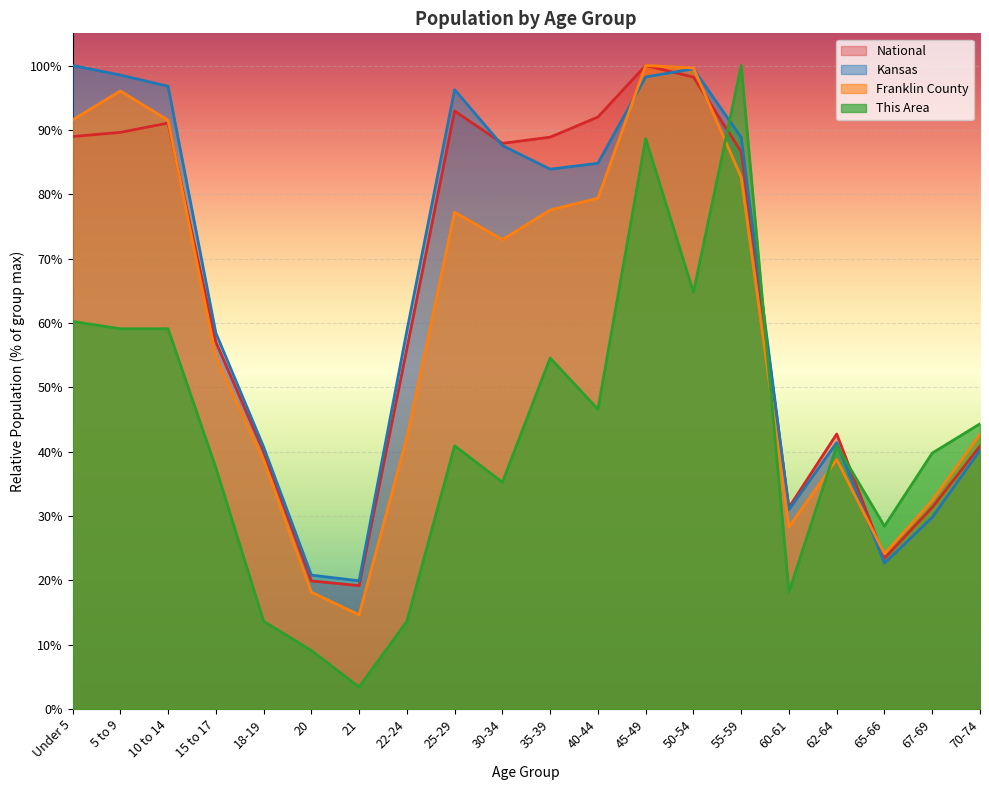

Does the chart display data point markers on the line(s)?

No